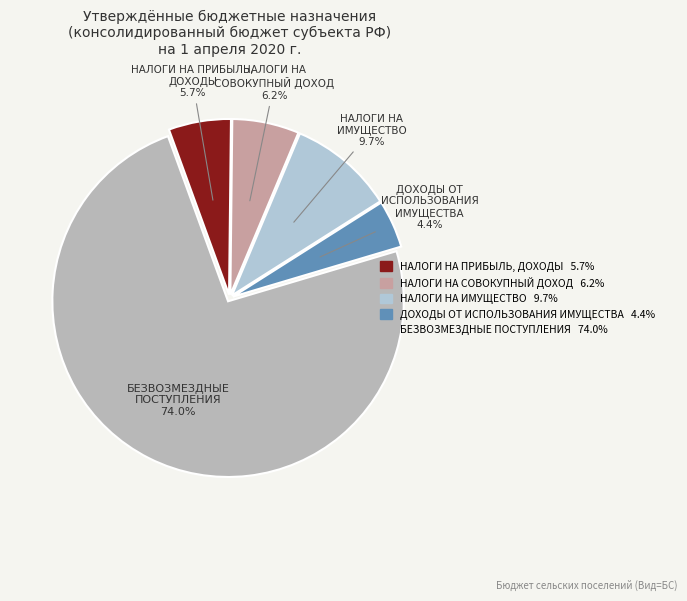

Count the number of slices in the pie.

5